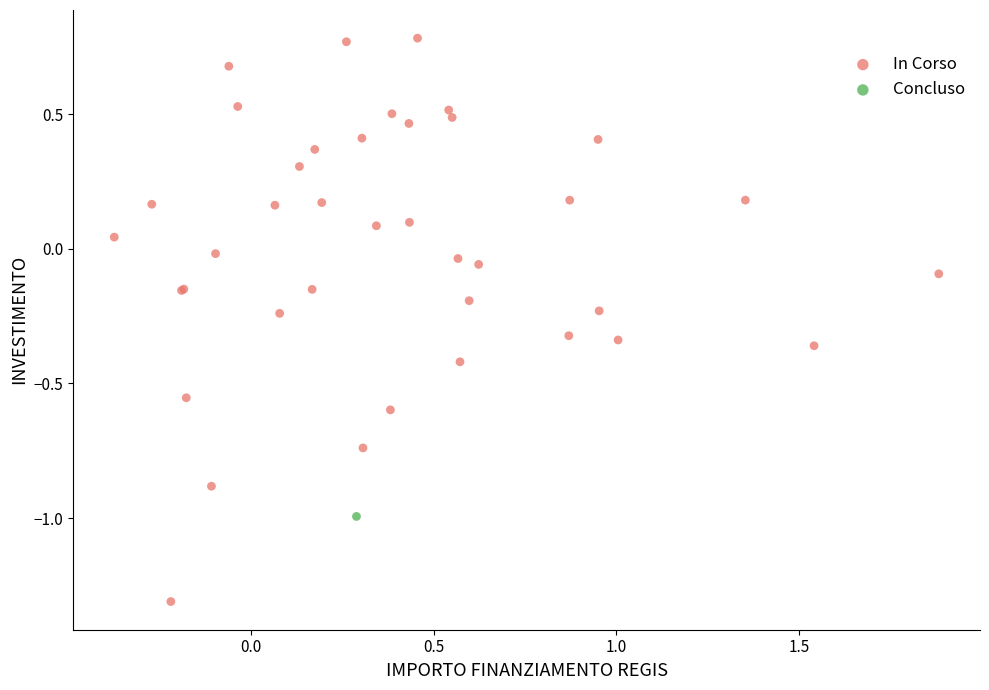

What are all the series names shown in the legend?

In Corso, Concluso